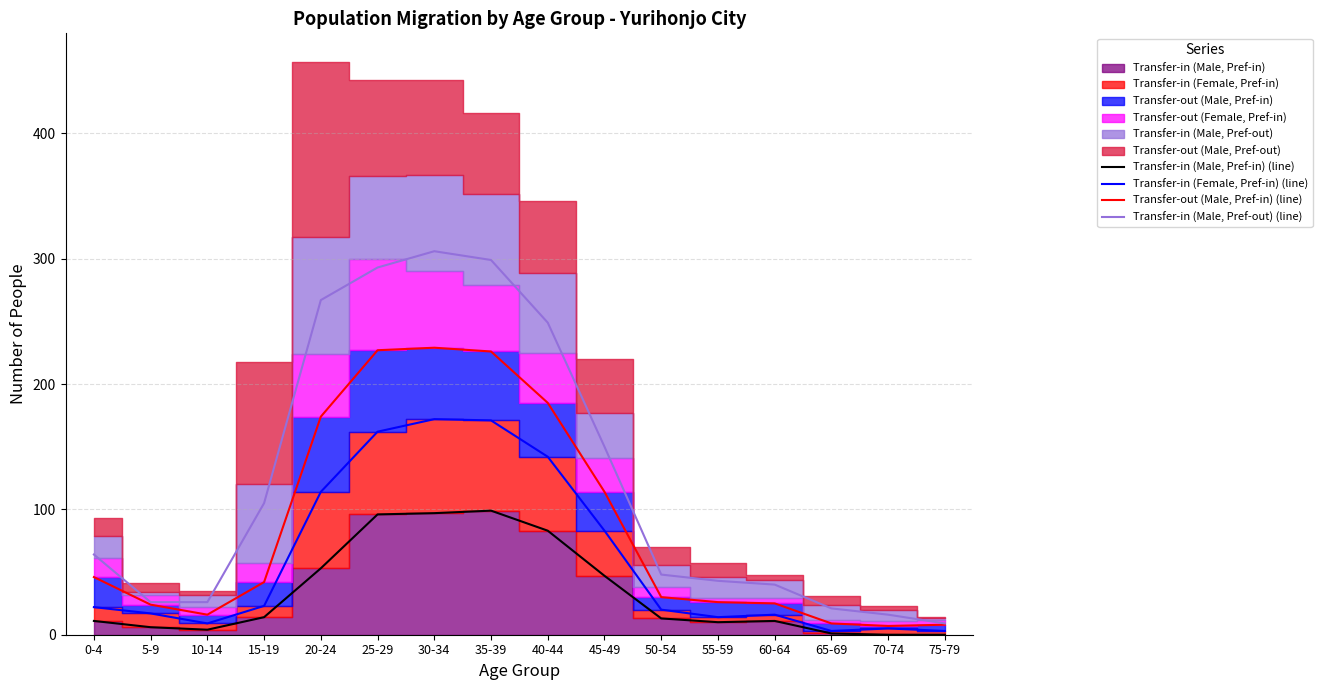

Reading left to right, list all the values displayed in this chart.

Transfer-in (Male, Pref-in) (line): 0-4=11	5-9=6	10-14=4	15-19=14	20-24=53	25-29=96	30-34=97	35-39=99	40-44=83	45-49=47	50-54=13	55-59=10	60-64=11	65-69=1	70-74=0	75-79=0
Transfer-in (Female, Pref-in) (line): 0-4=22	5-9=17	10-14=9	15-19=23	20-24=114	25-29=162	30-34=172	35-39=171	40-44=142	45-49=83	50-54=20	55-59=14	60-64=16	65-69=3	70-74=5	75-79=3
Transfer-out (Male, Pref-in) (line): 0-4=46	5-9=24	10-14=16	15-19=42	20-24=174	25-29=227	30-34=229	35-39=226	40-44=185	45-49=114	50-54=30	55-59=26	60-64=25	65-69=9	70-74=7	75-79=8
Transfer-in (Male, Pref-out) (line): 0-4=64	5-9=26	10-14=26	15-19=105	20-24=267	25-29=293	30-34=306	35-39=299	40-44=249	45-49=150	50-54=48	55-59=43	60-64=40	65-69=21	70-74=16	75-79=9